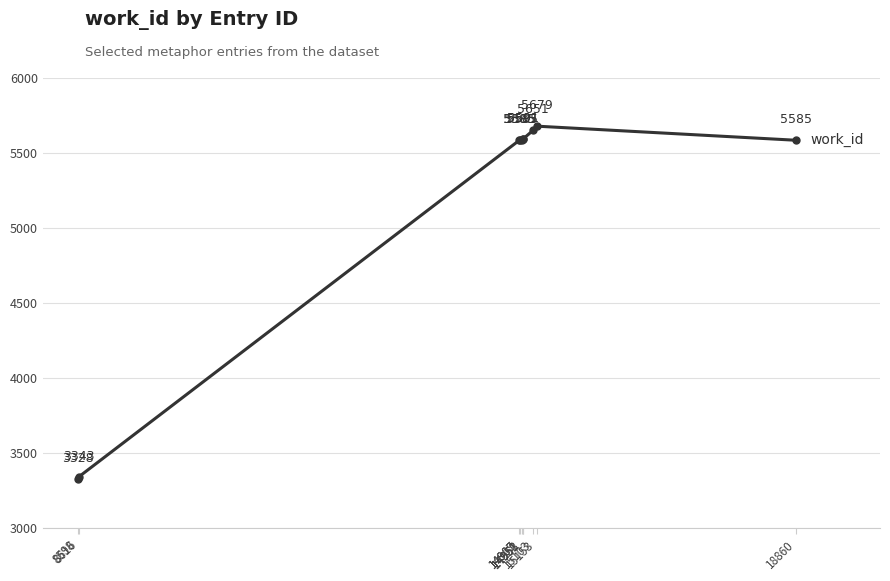

Reading left to right, extract all data points from this chart.

8598=3328	8616=3343	14907=5585	14909=5585	14951=5585	14952=5591	14953=5591	15103=5651	15153=5679	18860=5585